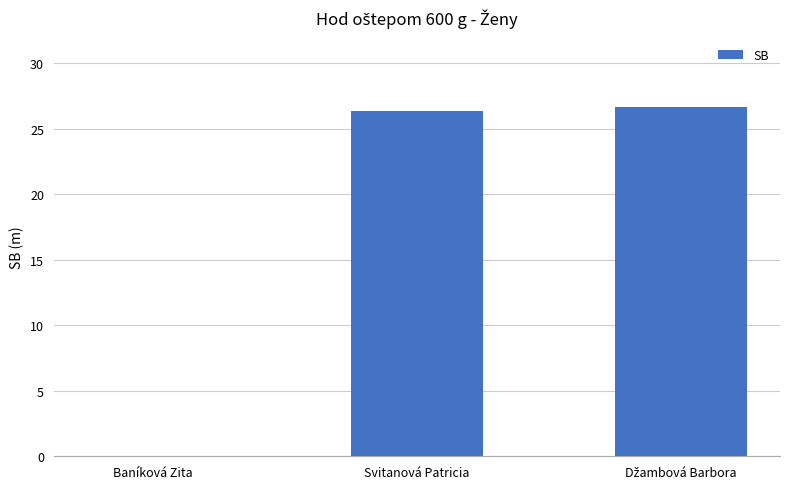

What is the sum of all values?

52.9